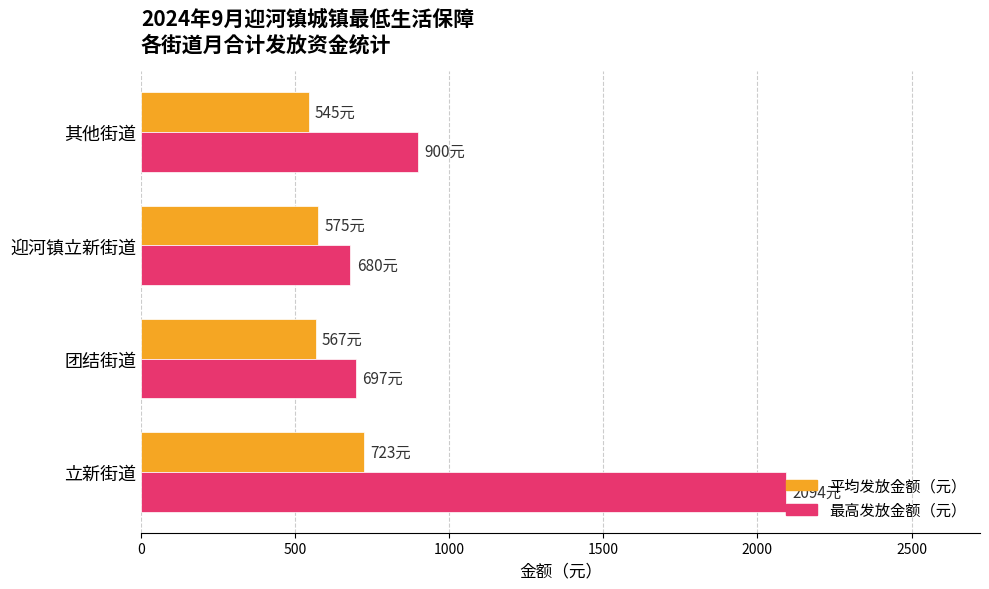

What are all the series names shown in the legend?

平均发放金额（元）, 最高发放金额（元）